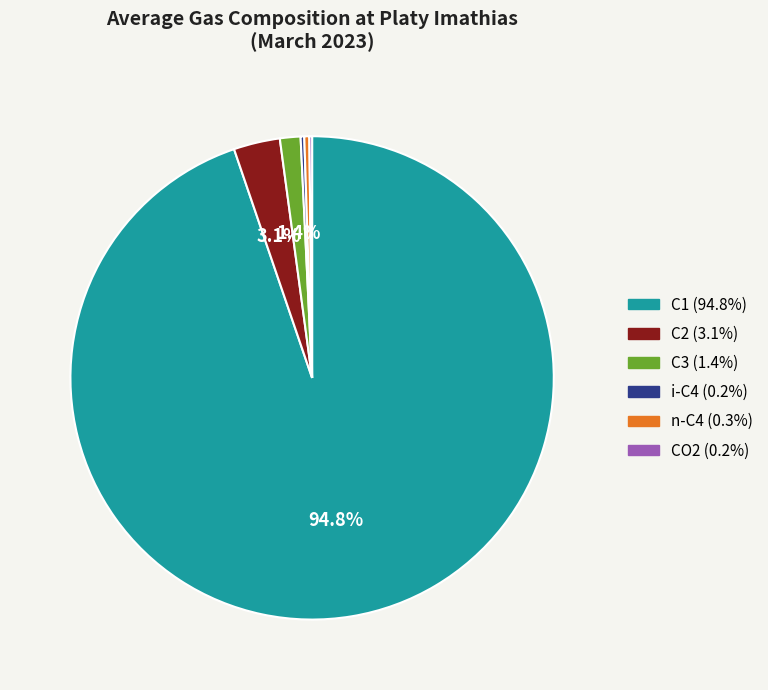

Which category accounts for the majority?

C1